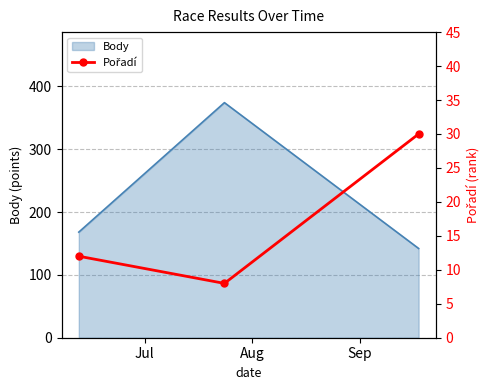

What is the highest value of the Body series?

374